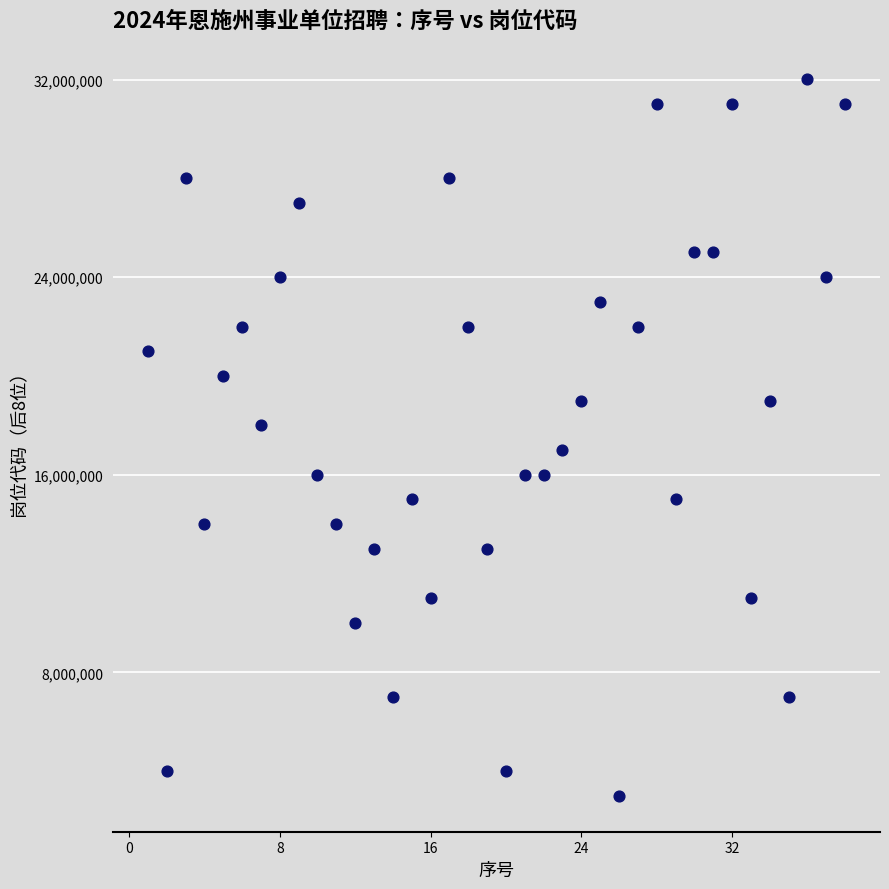

What is the range of X values (max minus min)?

37